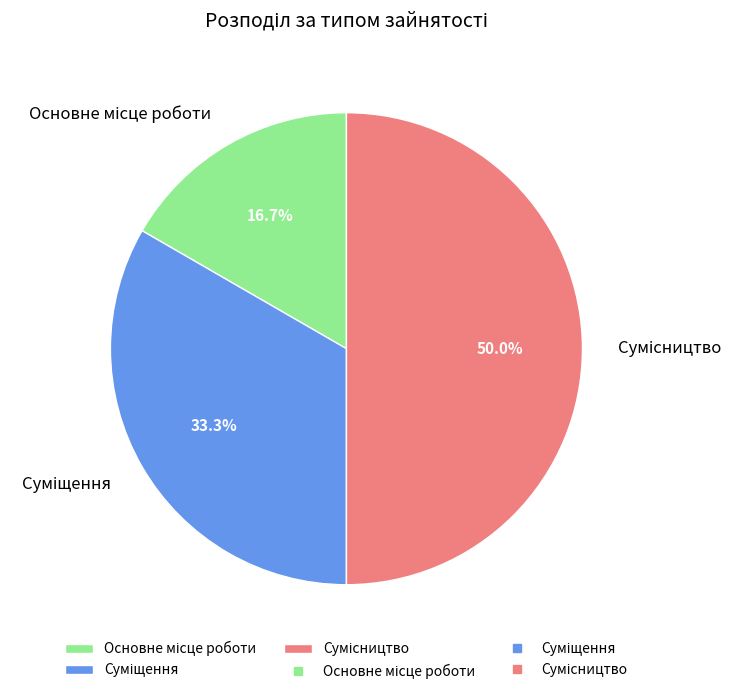

What is the change in value from Основне місце роботи to Сумісництво?

+2